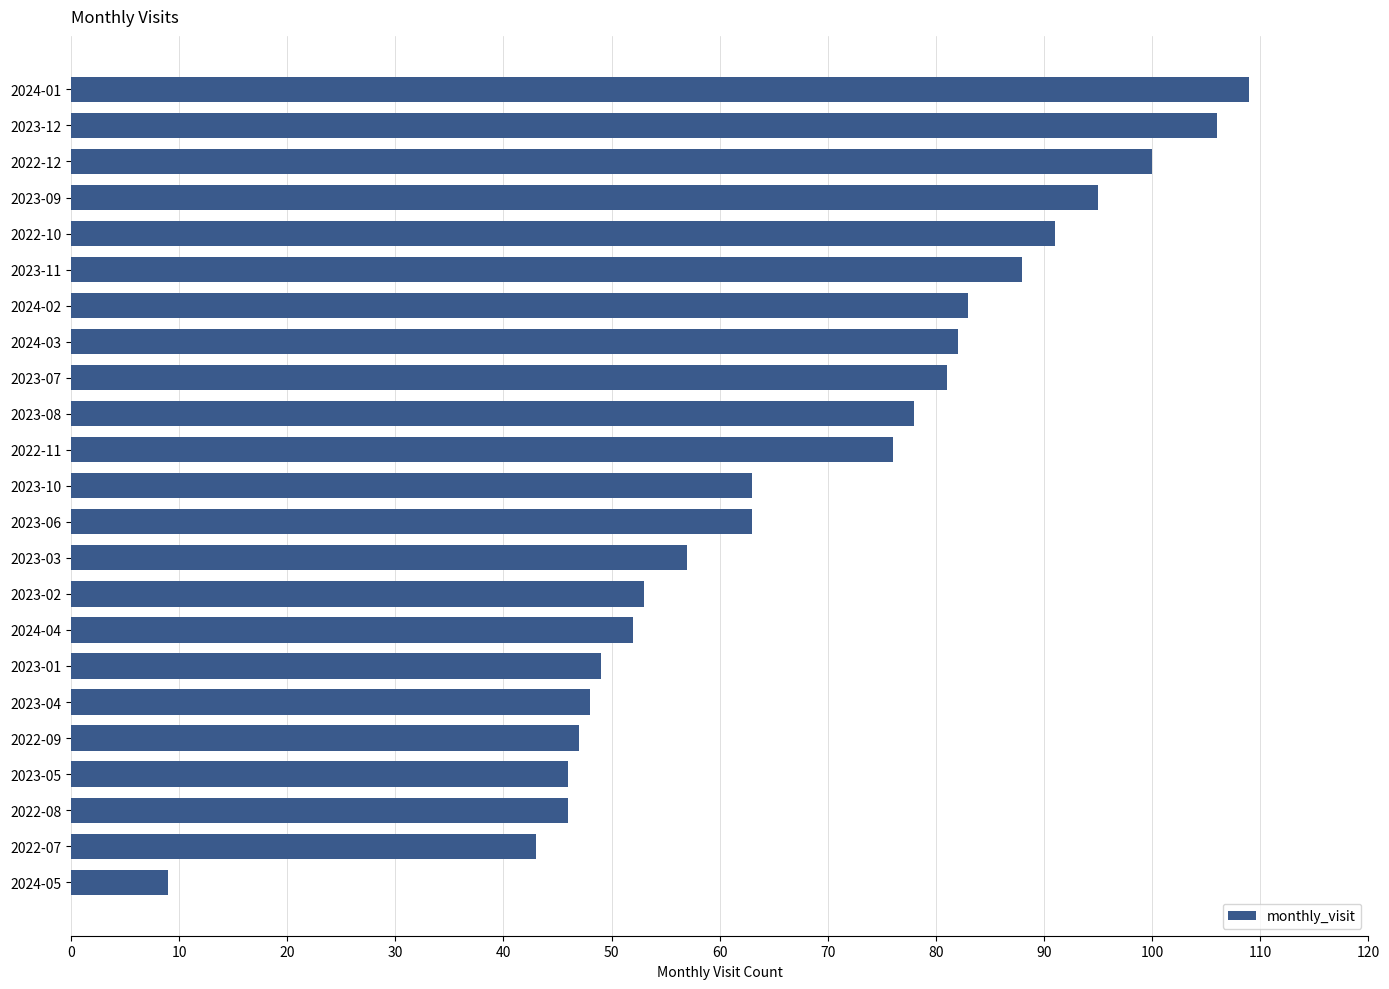

Does the chart contain stacked bars?

No